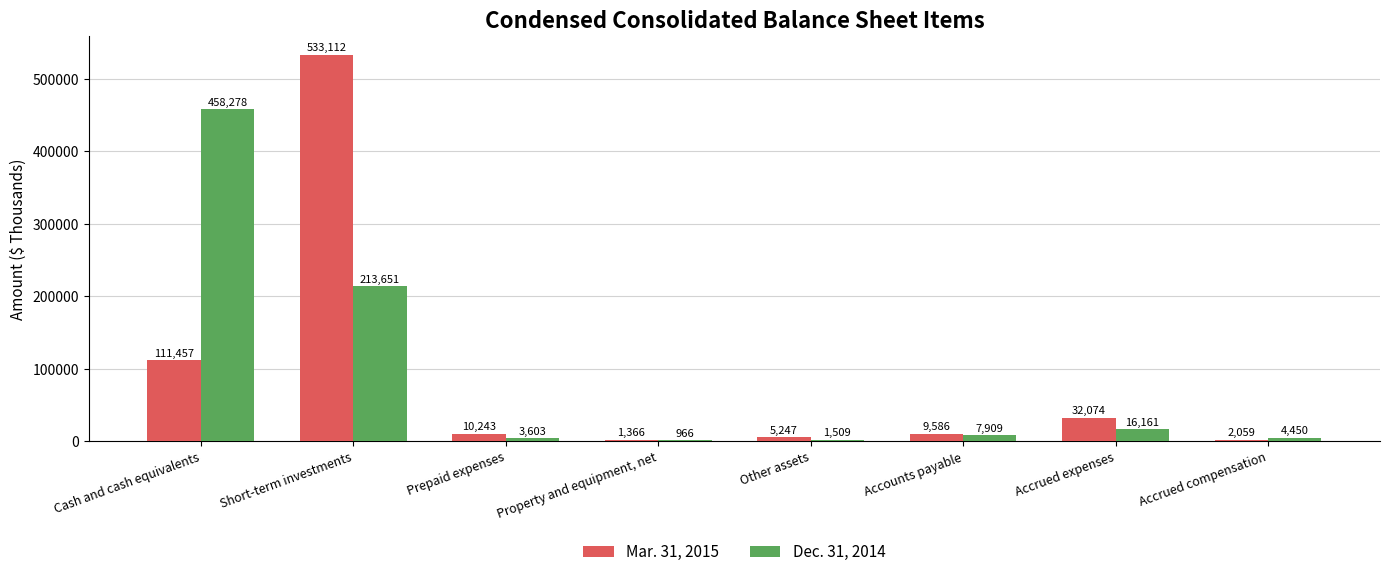

Between Property and equipment, net and Accrued compensation, which series saw the biggest shift?

Dec. 31, 2014